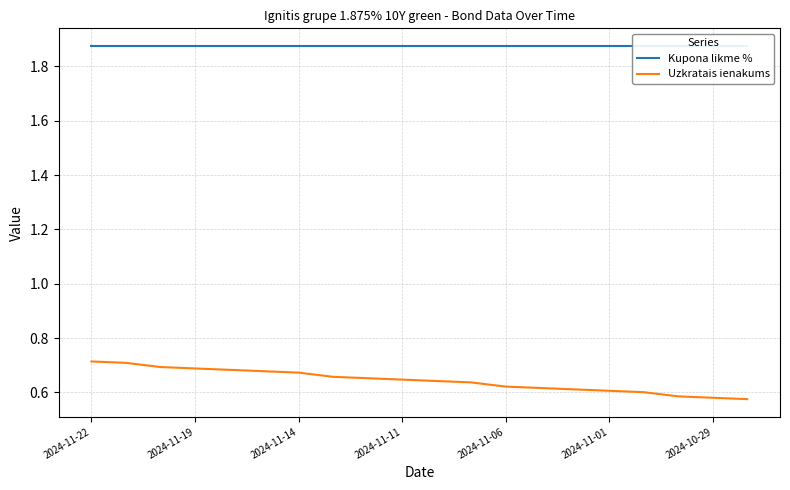

What is the sum of the Kupona likme % values at 17 and 7?

3.8